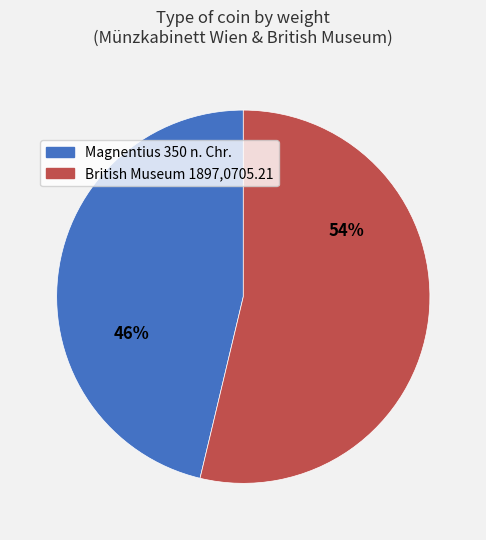

How many slices are in this pie chart?

2